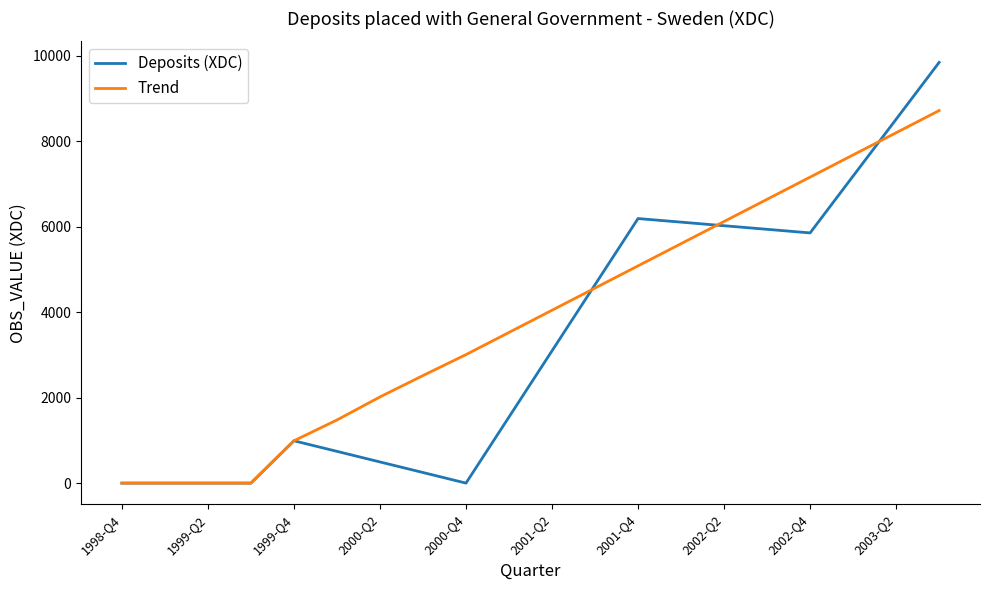

Which series has the largest total across all categories?

Trend